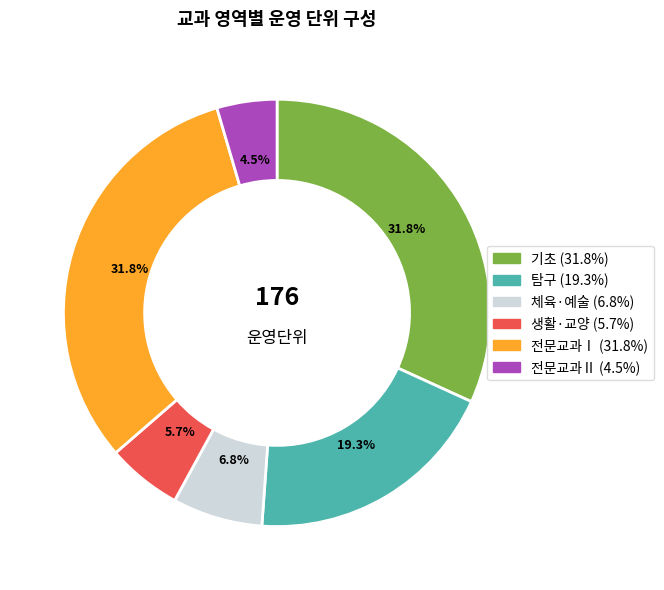

Is there a majority slice in this chart?

No